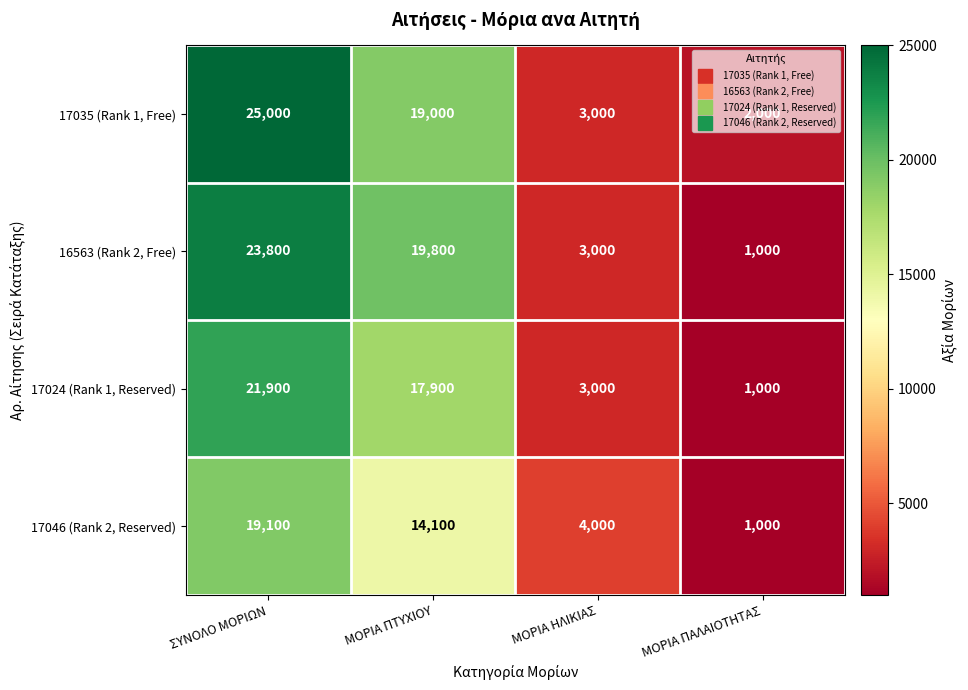

Which series has the largest total across all categories?

17035 (Rank 1, Free)